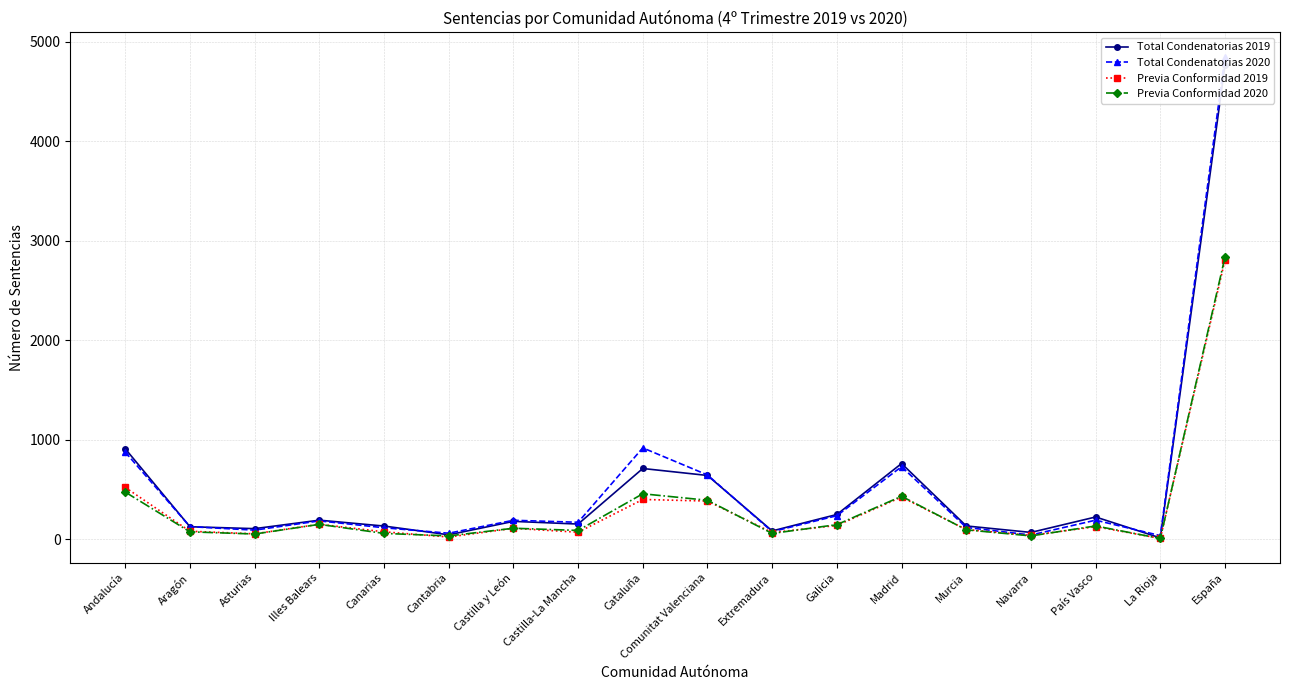

Which category has the highest value across all series?

España